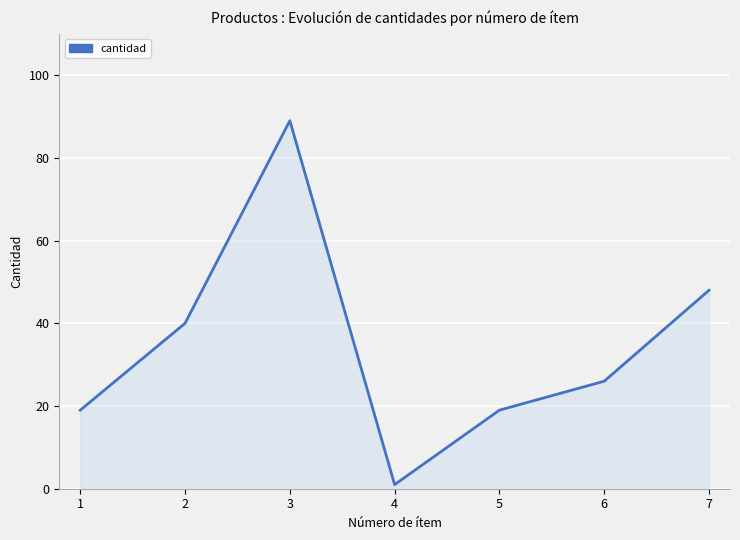

Where is the first local minimum?

4